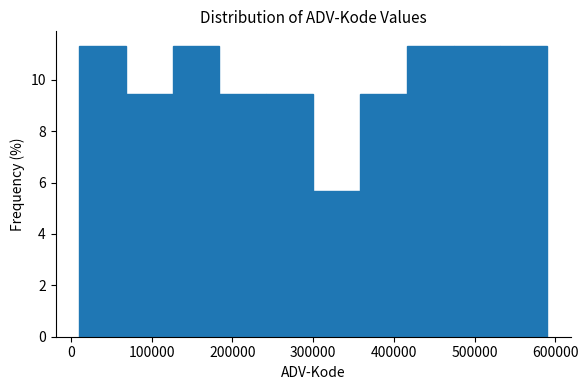

Reading left to right, transcribe this chart: for each bar, give the range it covers on the x-axis and its height. Neither the bar edges nor the heights are printed on the chart, so give them approximately, as read against the axes.

10000 to 68000: 11.4
68000 to 126000: 9.4
126000 to 184000: 11.4
184000 to 242000: 9.4
242000 to 300000: 9.4
300000 to 358000: 5.6
358000 to 416000: 9.4
416000 to 474000: 11.4
474000 to 532000: 11.4
532000 to 590000: 11.4